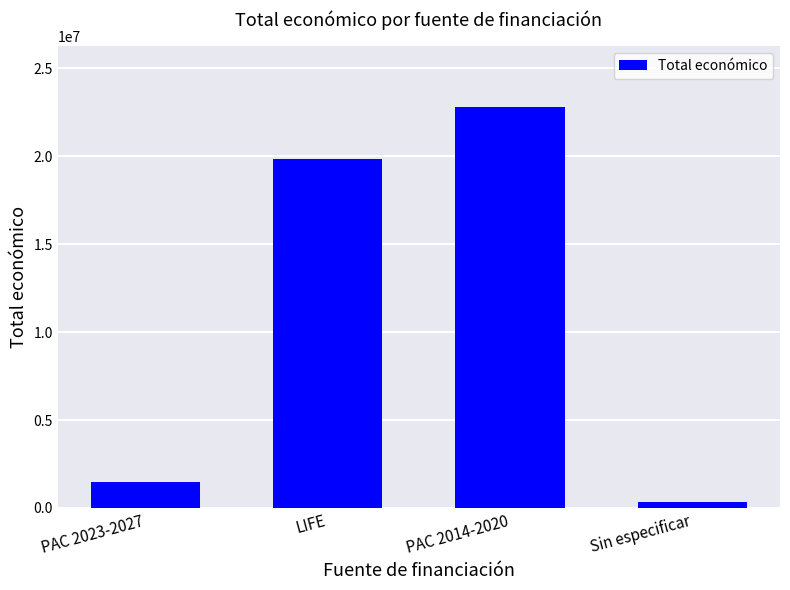

How many values are below 19829878?

2